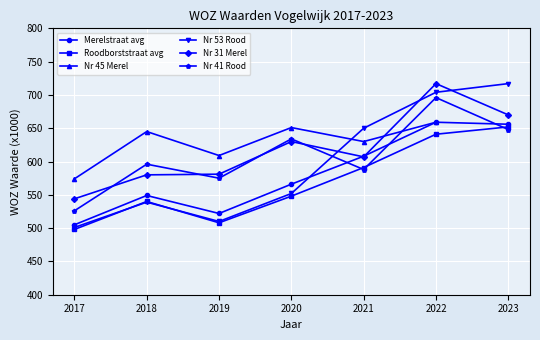

Which series ends up on top after the final intersection of Nr 41 Rood and Nr 45 Merel?

Nr 41 Rood